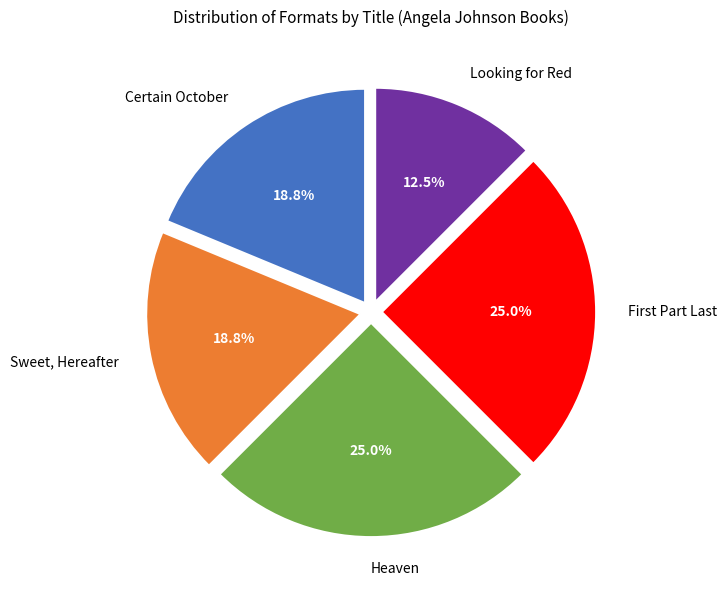

Is there a majority slice in this chart?

No